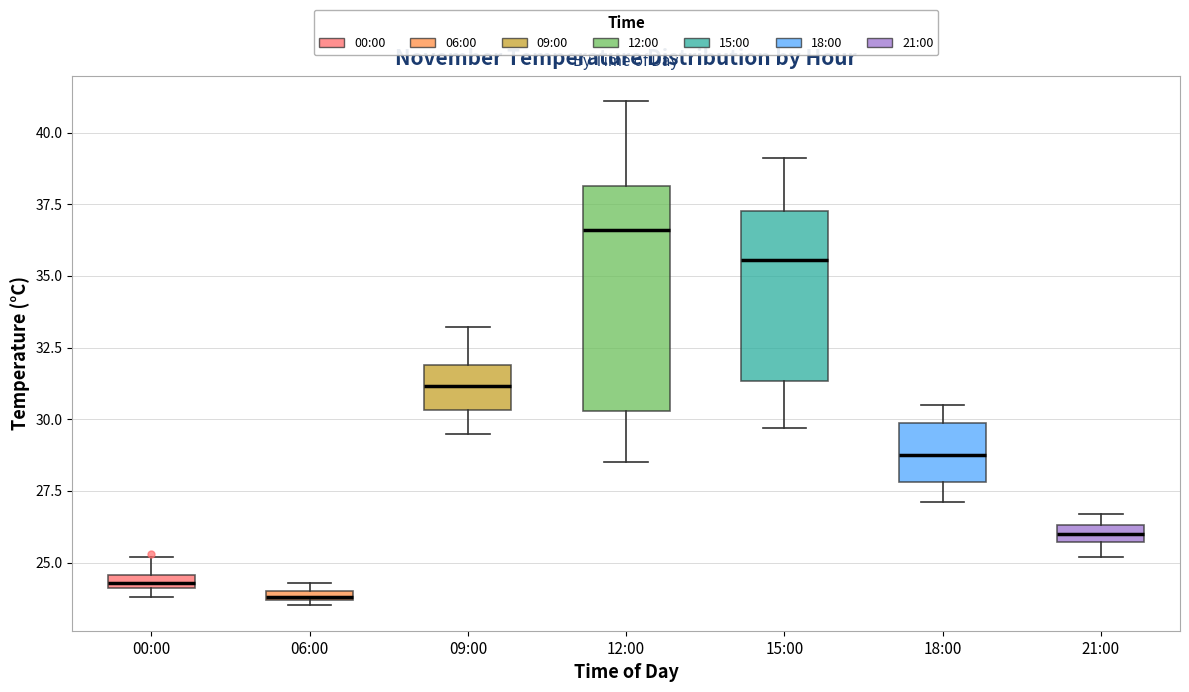

Comparing the boxes themselves (not the whiskers), which one is the tallest?

12:00